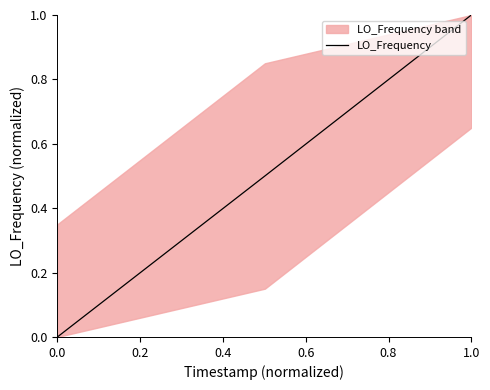

At which label does LO_Frequency reach its peak?

1.0